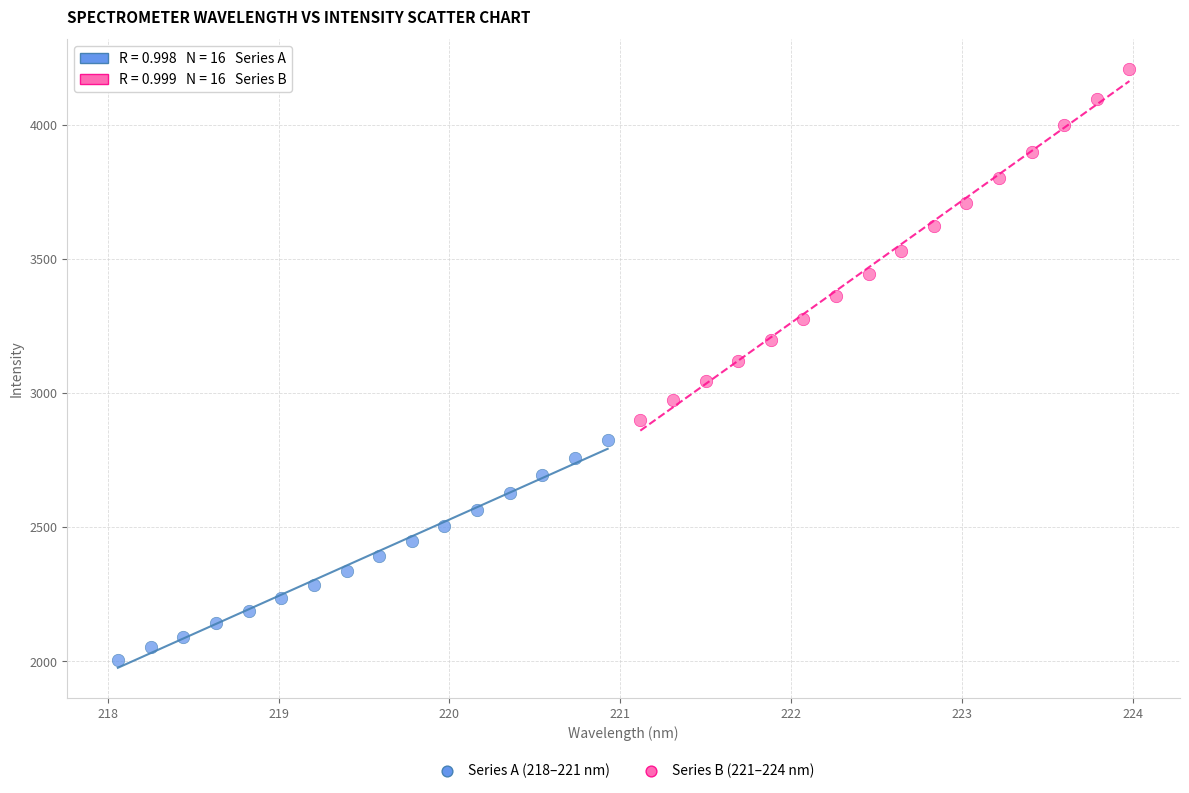

Which series contains the lowest Y value?

Series A (218–221 nm)